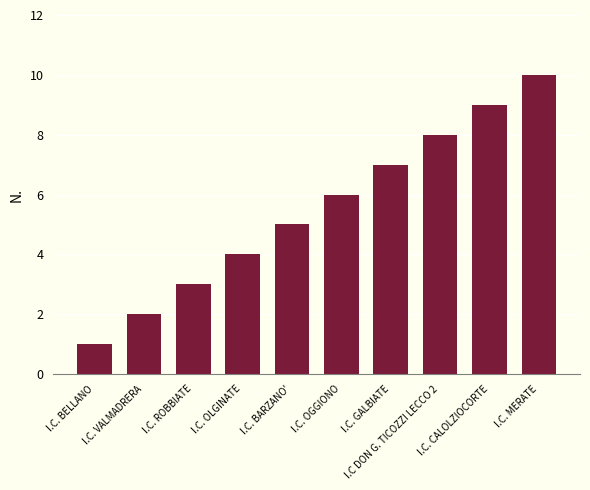

What is the difference between the second highest and second lowest values?

7